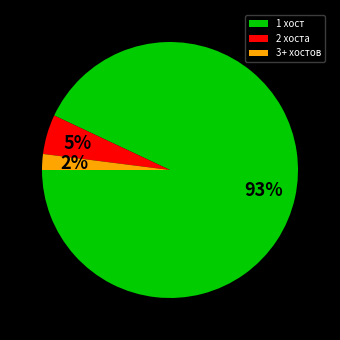

To the nearest percent, what is the average slice percentage?

33%